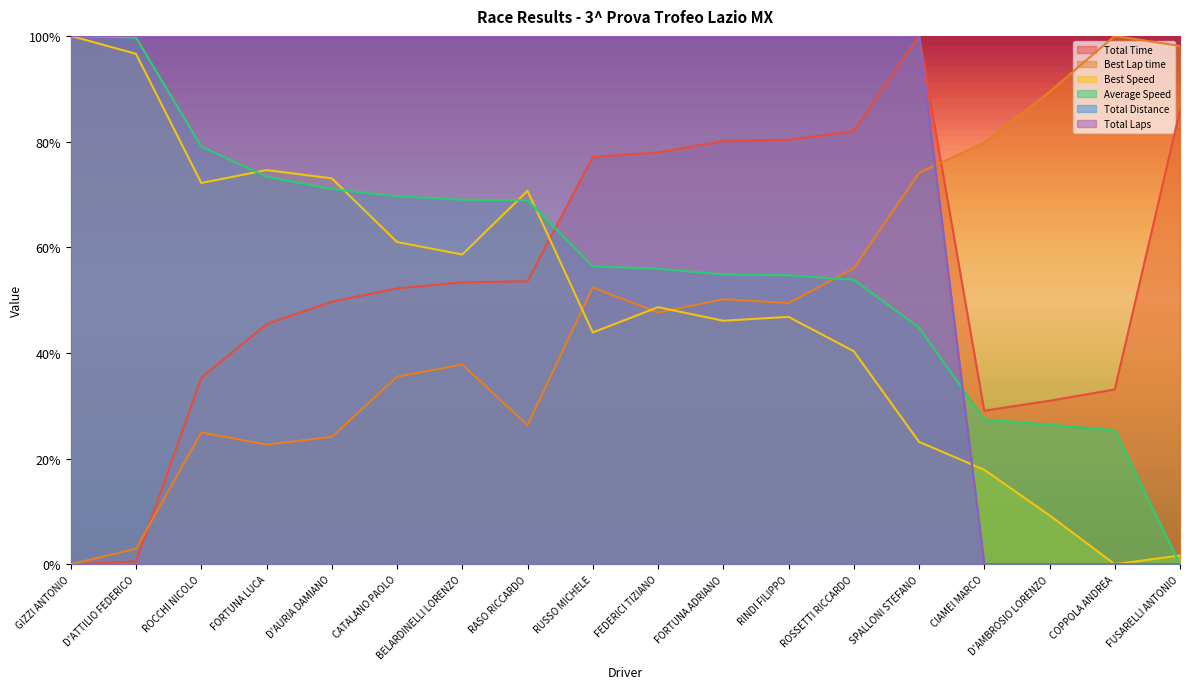

What is the difference between the Best Speed values at COPPOLA ANDREA and D'AURIA DAMIANO?

0.7